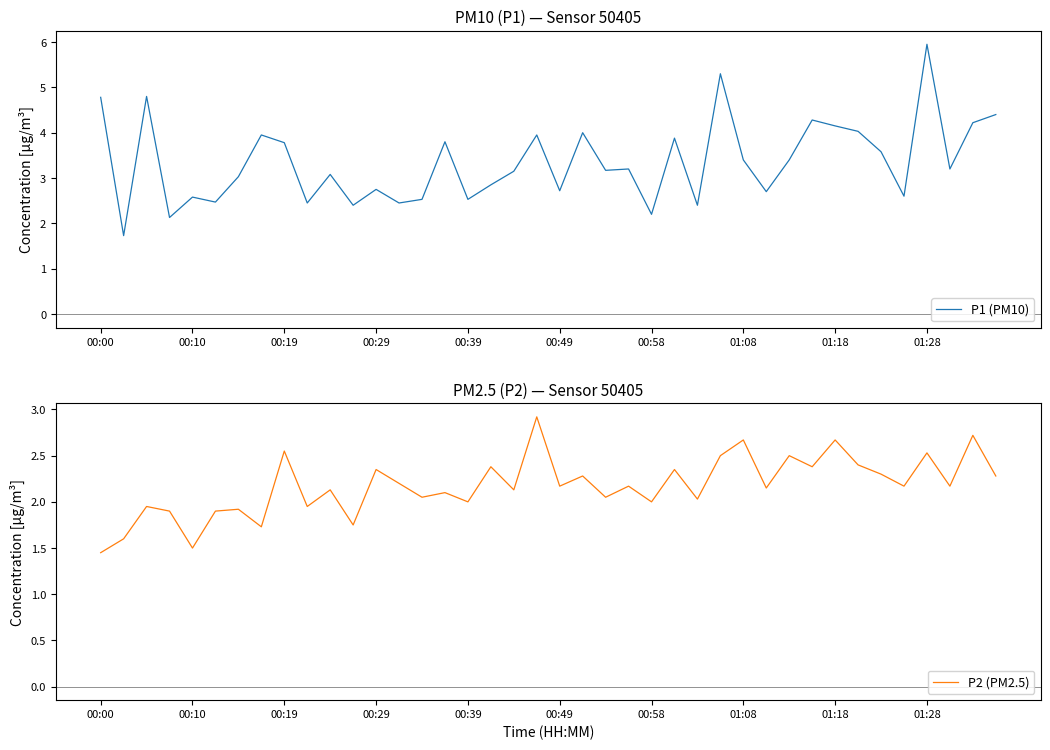

What is the minimum value for P1 (PM10)?

1.7